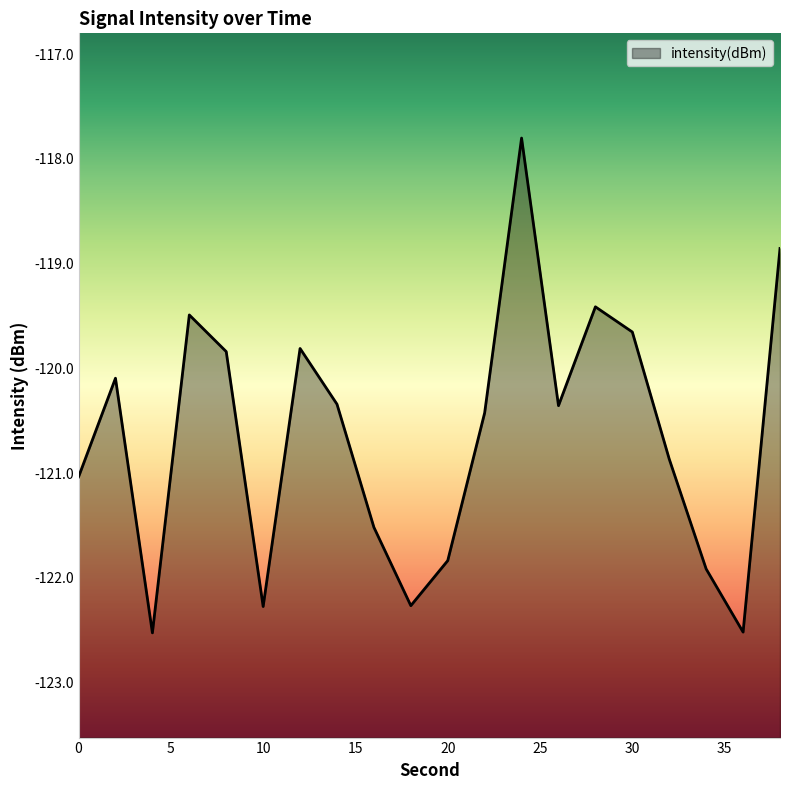

How many interior local peaks (higher than both neighbors) does the data have?

5